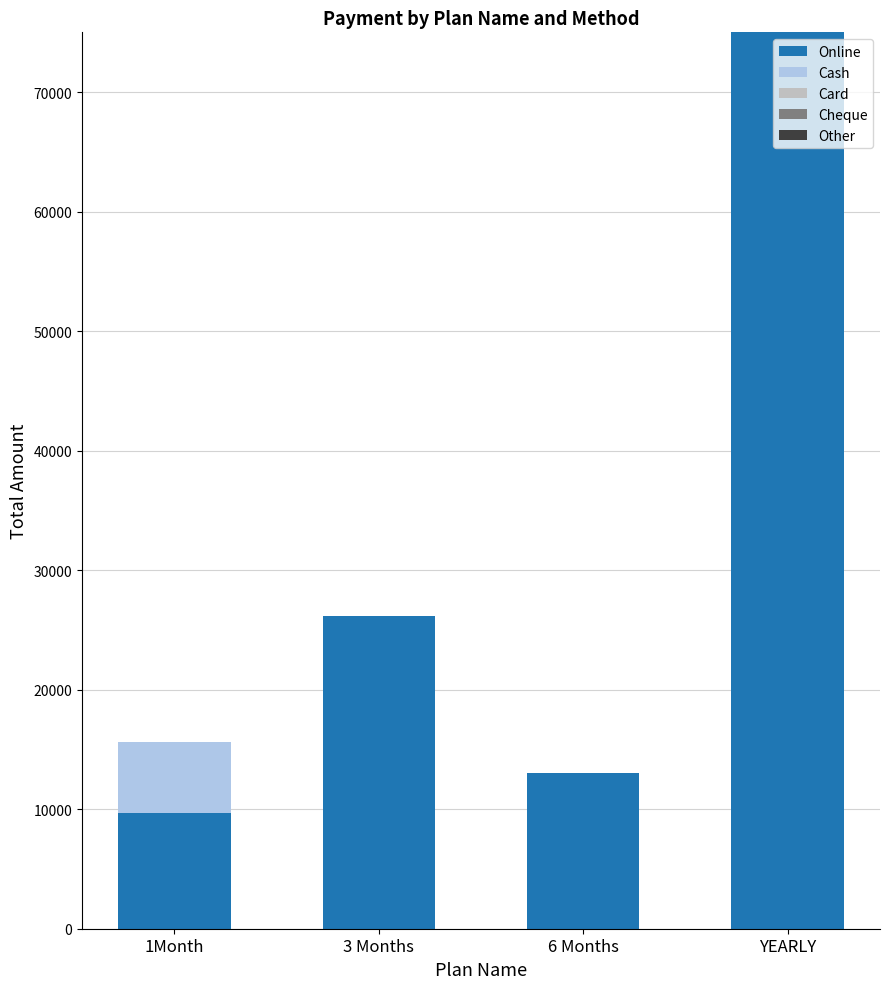

Reading left to right, list all the values displayed in this chart.

Online: 9700	26200	13000	81800
Cash: 5900	0	0	19000
Card: 0	0	0	0
Cheque: 0	0	0	0
Other: 0	0	0	0